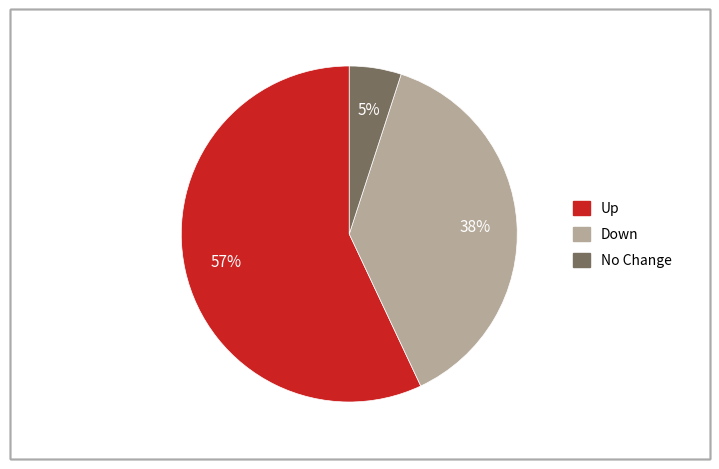

To the nearest percent, what is the average slice percentage?

33%